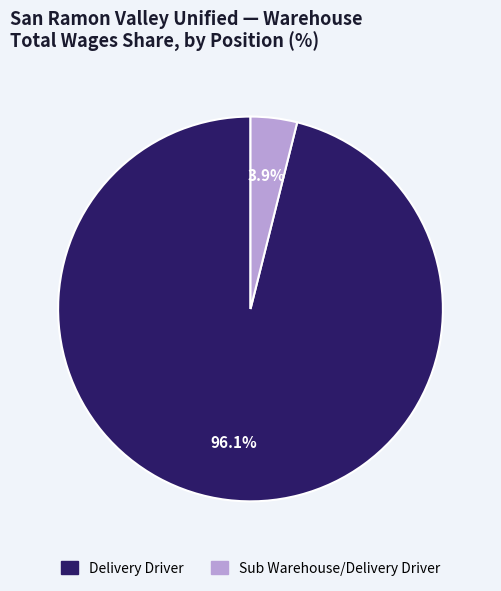

How many slices are in this pie chart?

2